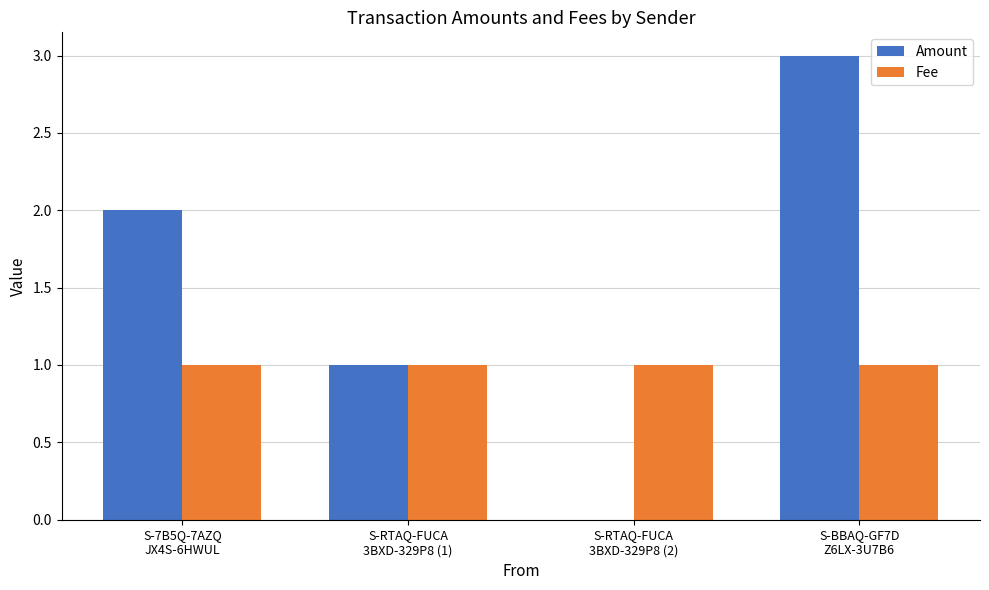

Which series has the largest total across all categories?

Amount